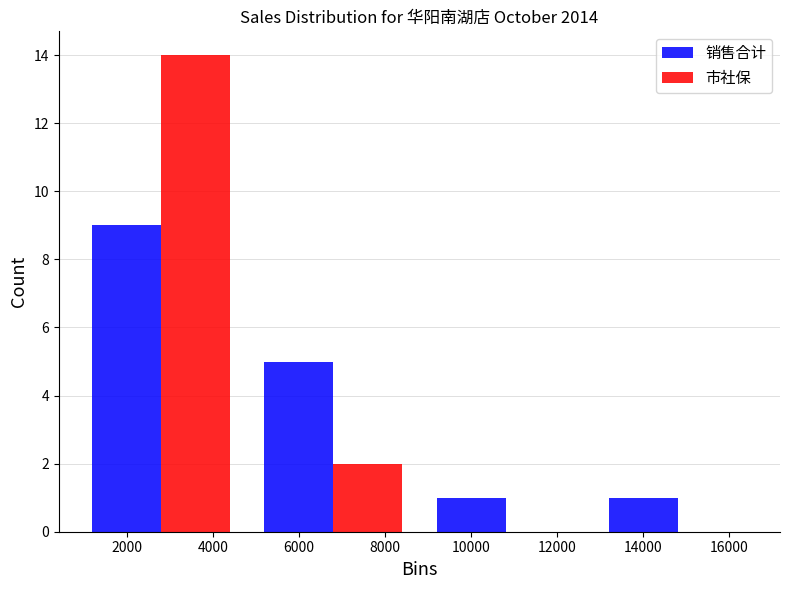

In the 销售合计 series, which range on the x-axis has the tallest bar?

800 to 4800